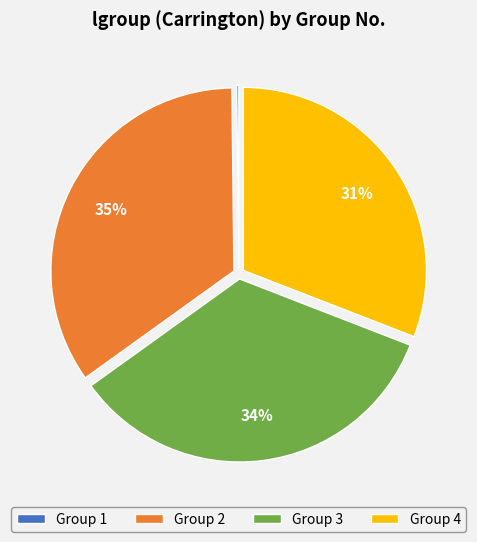

Is there any slice that represents more than half of the pie?

No